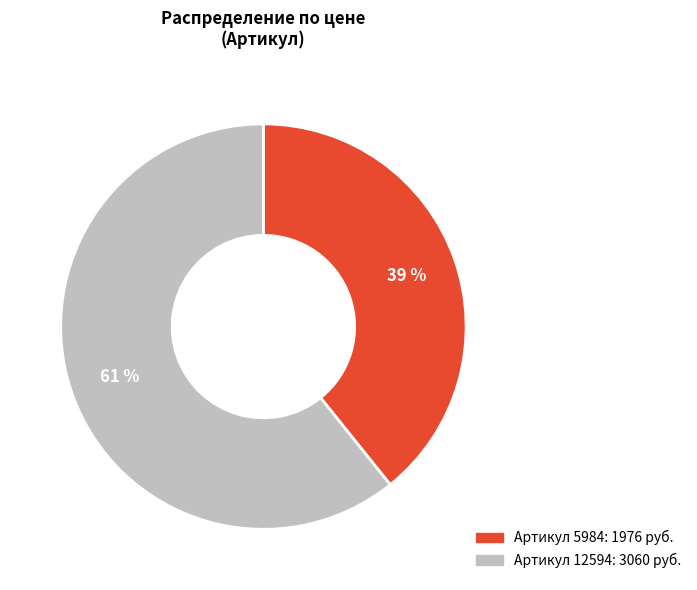

Does any single category account for the majority?

Yes